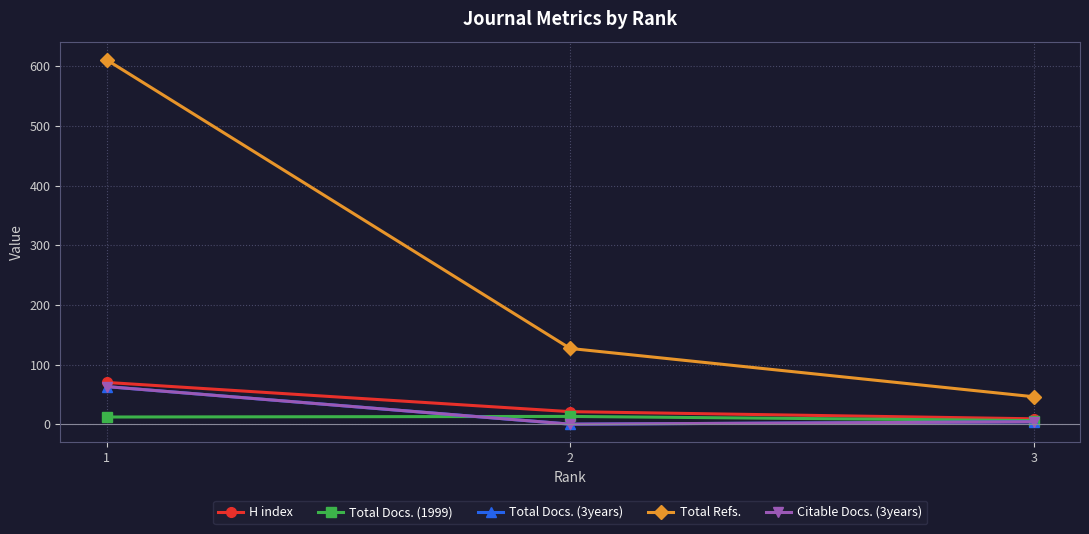

Is this an area chart (filled region under the line)?

No